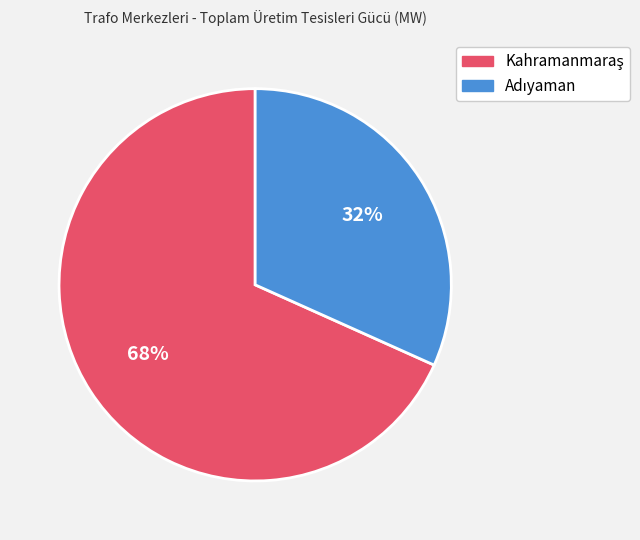

Is there any slice that represents more than half of the pie?

Yes